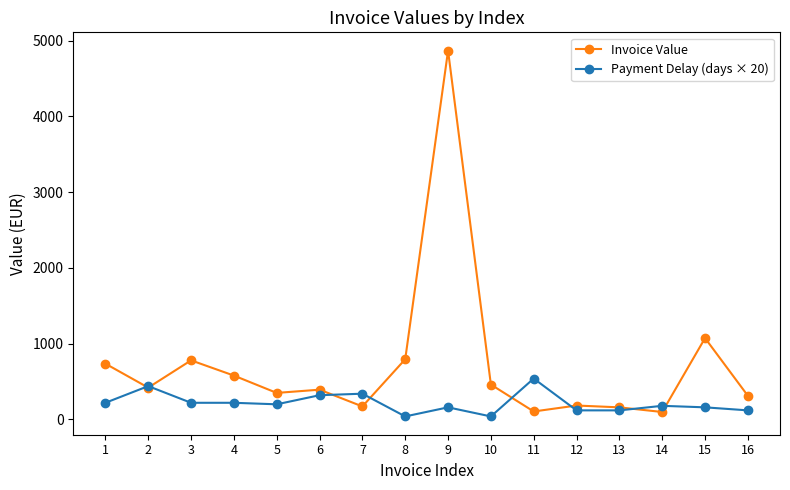

What is the value of the Invoice Value point at the 4th from the left?

579.0